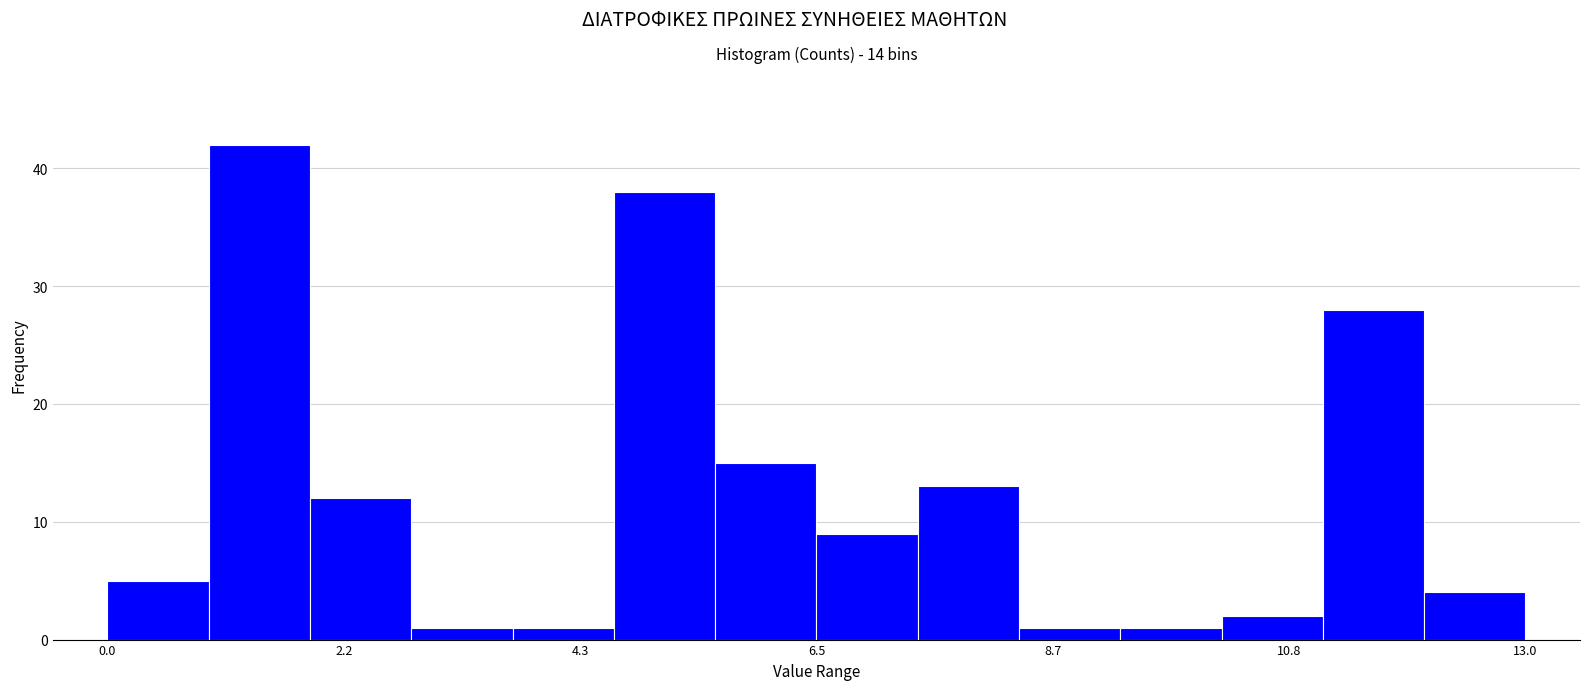

Read against the x-axis, roughly where is the centre of the tallest bar?

1.5